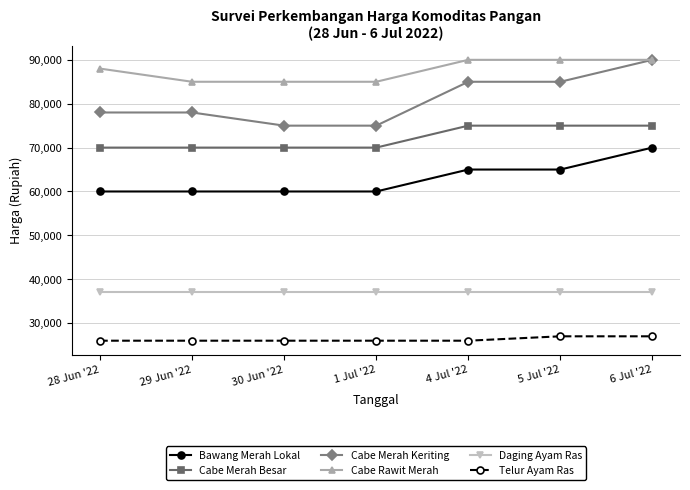

True or false: Cabe Rawit Merah and Bawang Merah Lokal cross at least once.

False